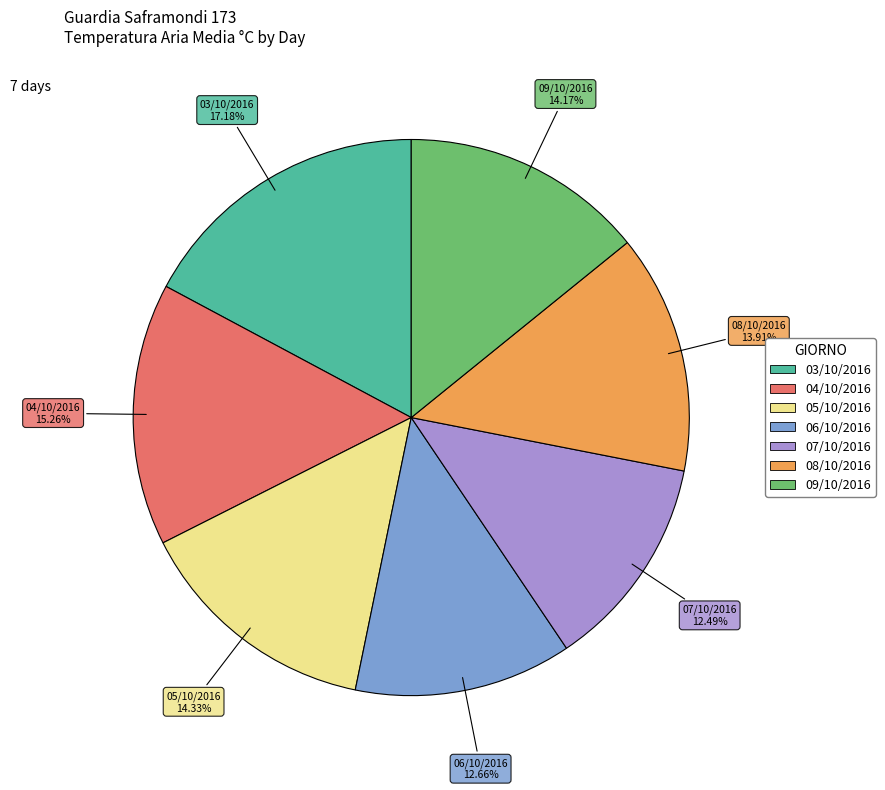

What is the ratio of the value at 03/10/2016 to the value at 09/10/2016?

1.2